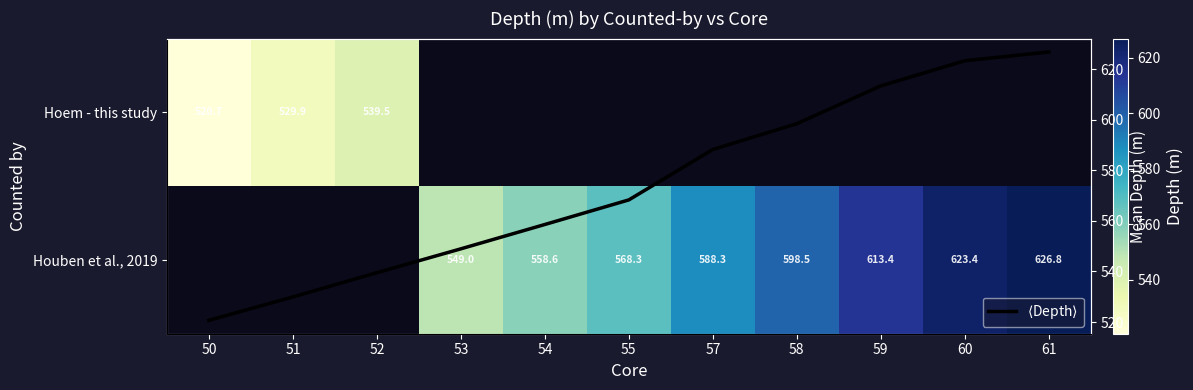

Which series has the largest range (max minus min)?

$\langle$Depth$\rangle$